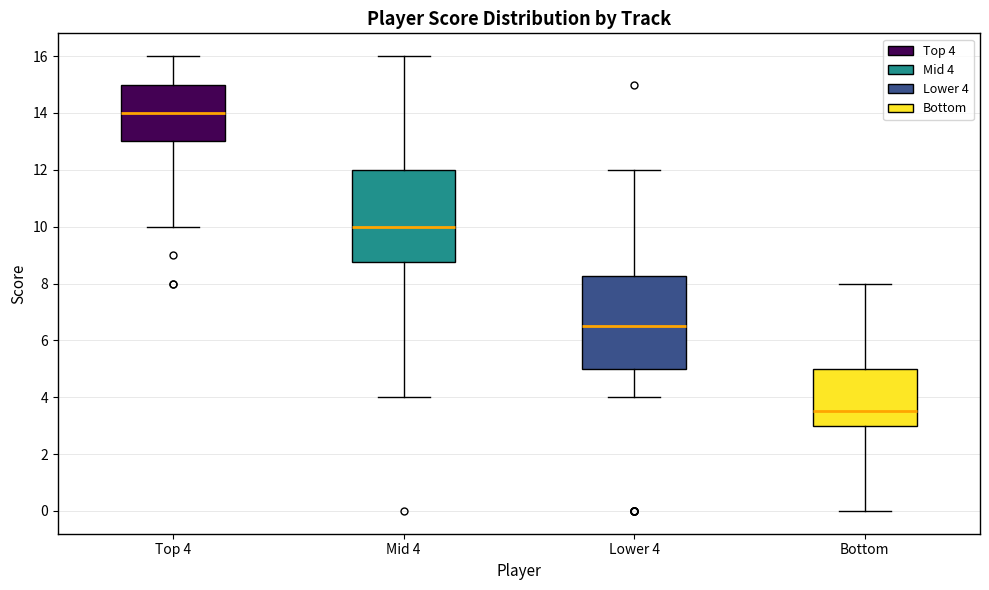

Reading left to right, transcribe this box plot: for each box, give where its median line is, the range the box spans, and where its two whiskers end, as read against the y-axis. The values are not printed on the chart, so give them approximately, as read against the axis.

Top 4: median 14.0, box 13.0 to 15.0, whiskers 10.0 to 16.0
Mid 4: median 10.0, box 8.8 to 12.0, whiskers 4.0 to 16.0
Lower 4: median 6.6, box 5.0 to 8.2, whiskers 4.0 to 12.0
Bottom: median 3.6, box 3.0 to 5.0, whiskers 0.0 to 8.0